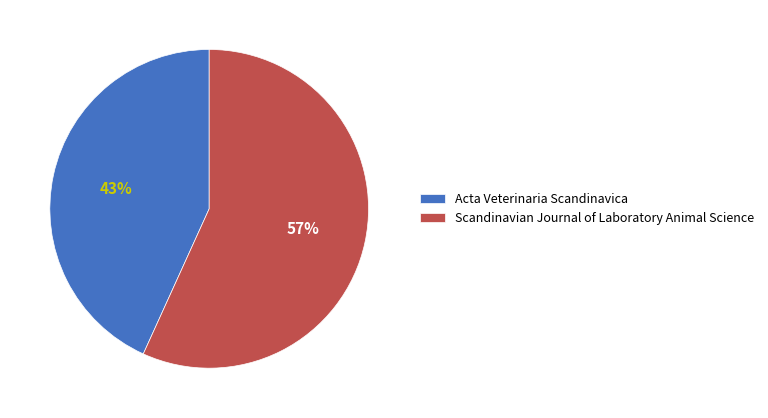

Is it true that Scandinavian Journal of Laboratory Animal Science is 45% of the pie?

False